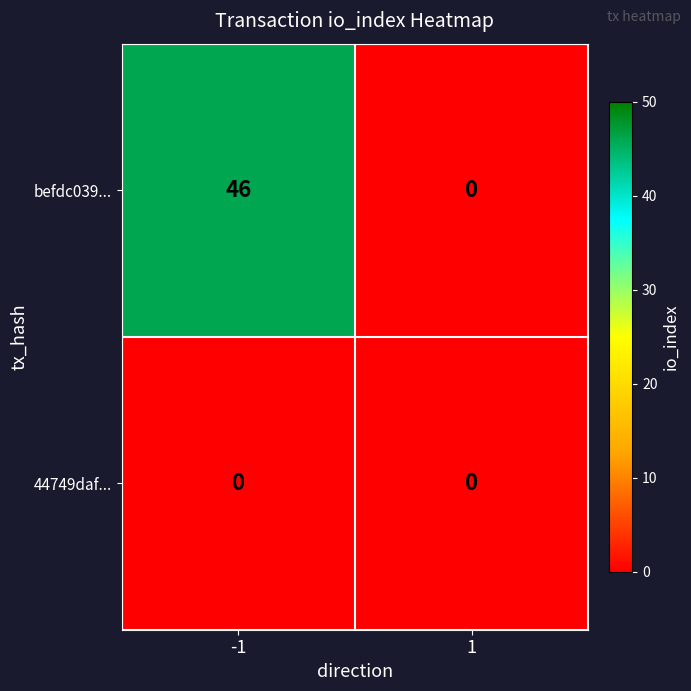

At how many categories does at least one series exceed 1?

1